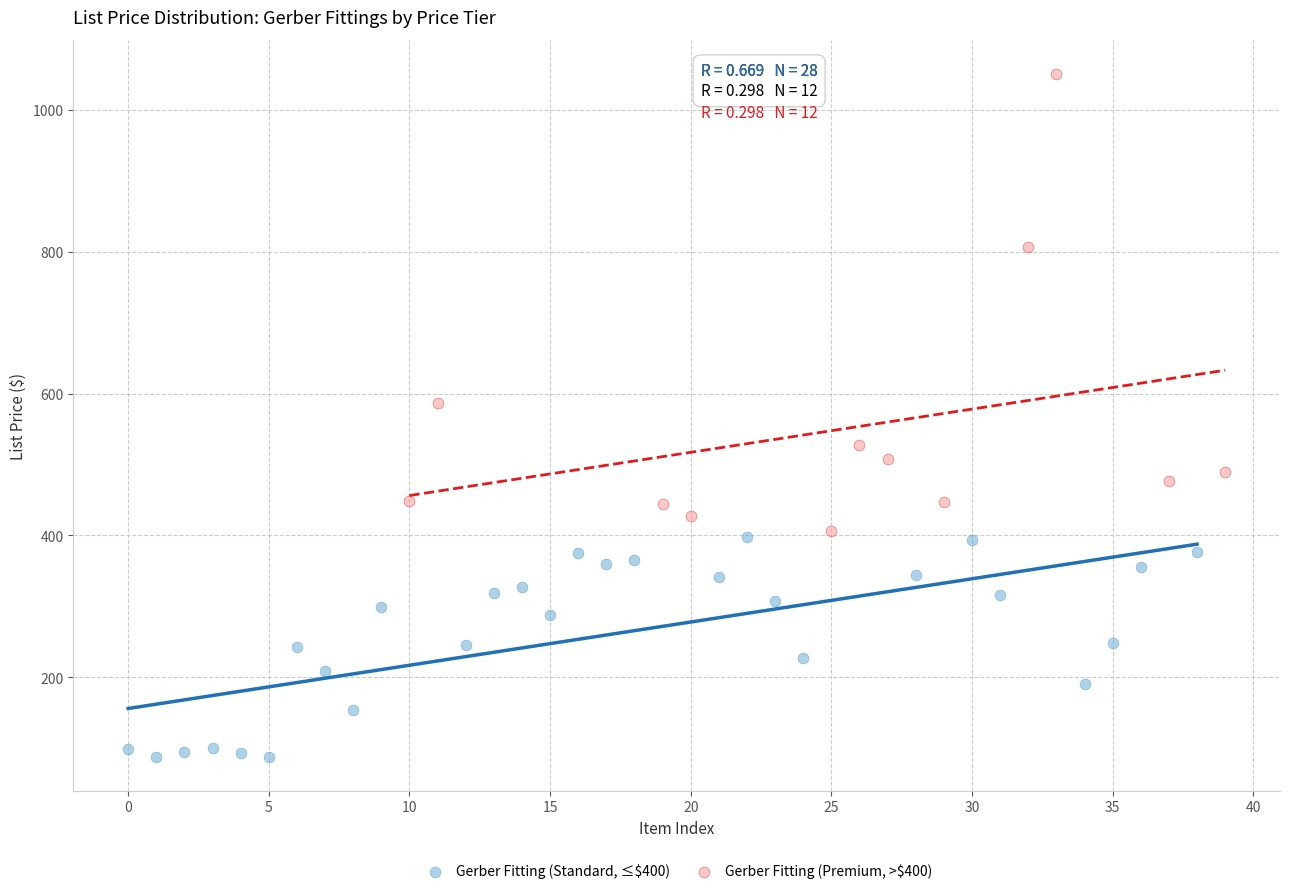

Which series contains the highest Y value?

Gerber Fitting (Premium, >$400)